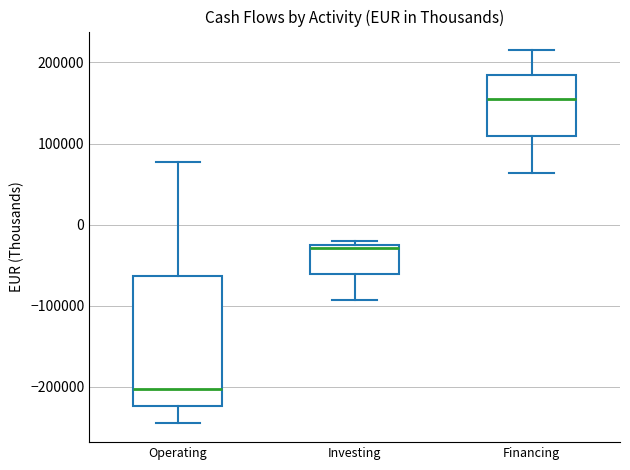

Where is the upper edge of the box for Operating on the y-axis? The values are not printed on the chart, so give them approximately, as read against the axis.

-60000